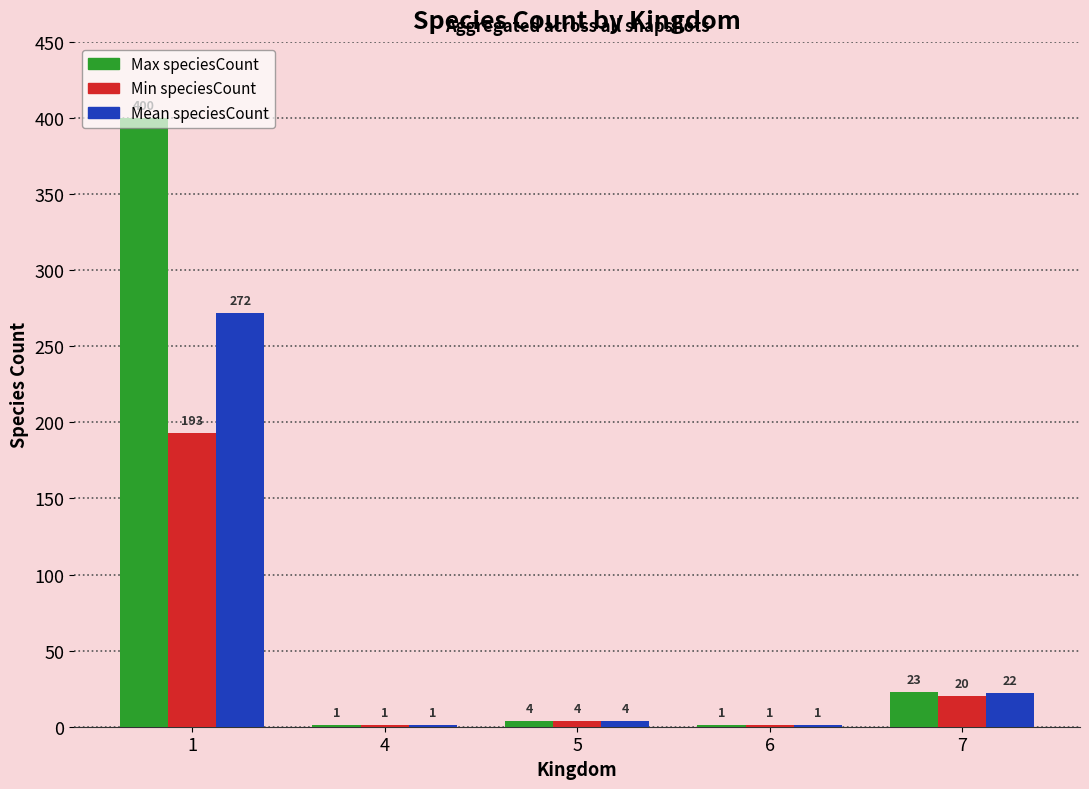

What is the sum of the Max speciesCount values at 4 and 7?

24